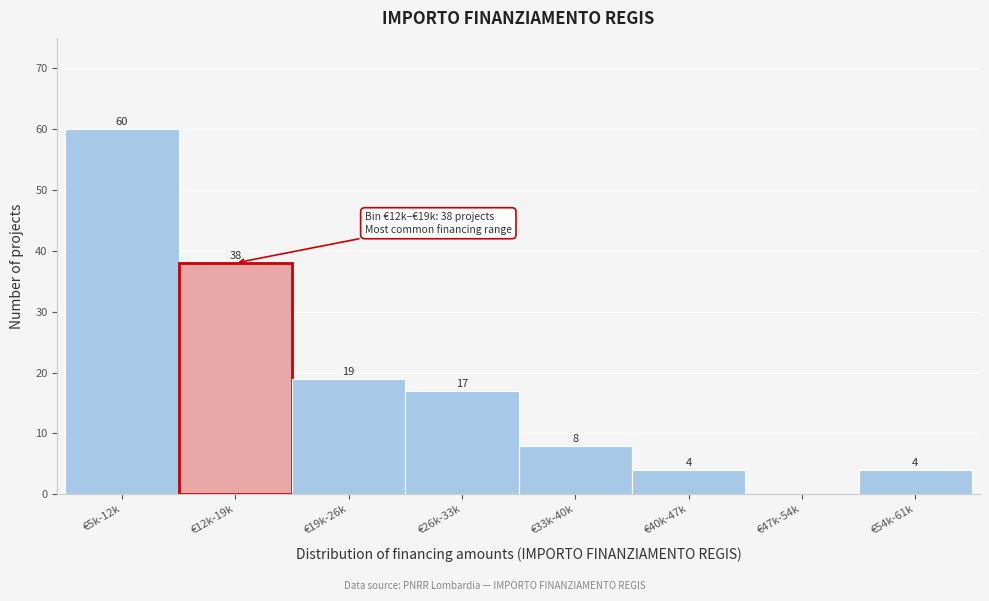

Reading left to right, extract all data points from this chart.

€5k-12k=60	€12k-19k=38	€19k-26k=19	€26k-33k=17	€33k-40k=8	€40k-47k=4	€47k-54k=0	€54k-61k=4